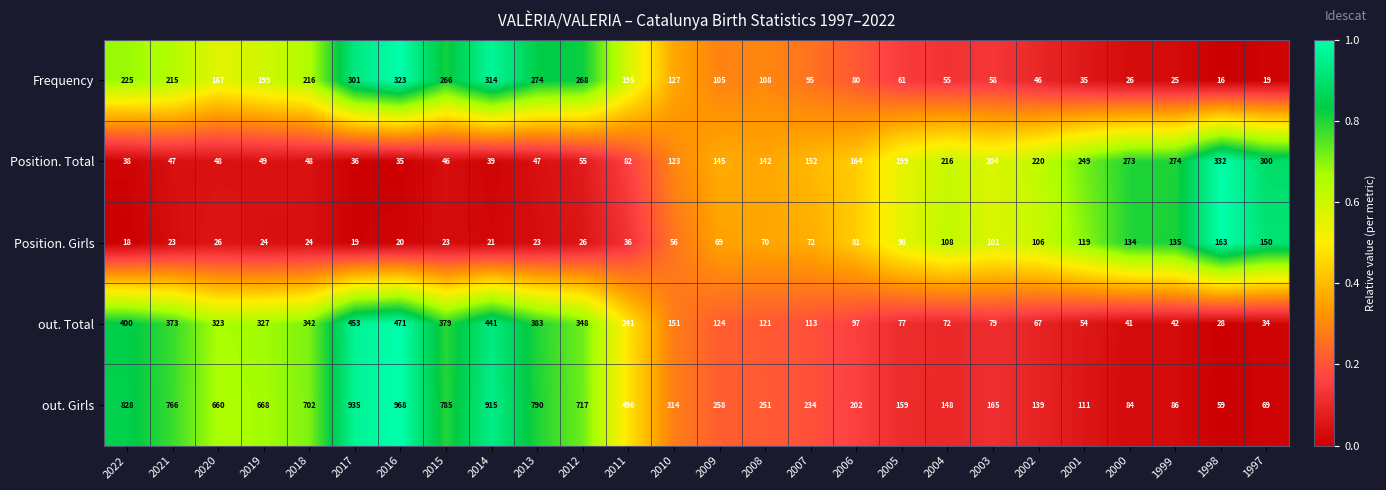

Rank the series by their maximum value, from highest to lowest.

out. Girls, out. Total, Position. Total, Frequency, Position. Girls